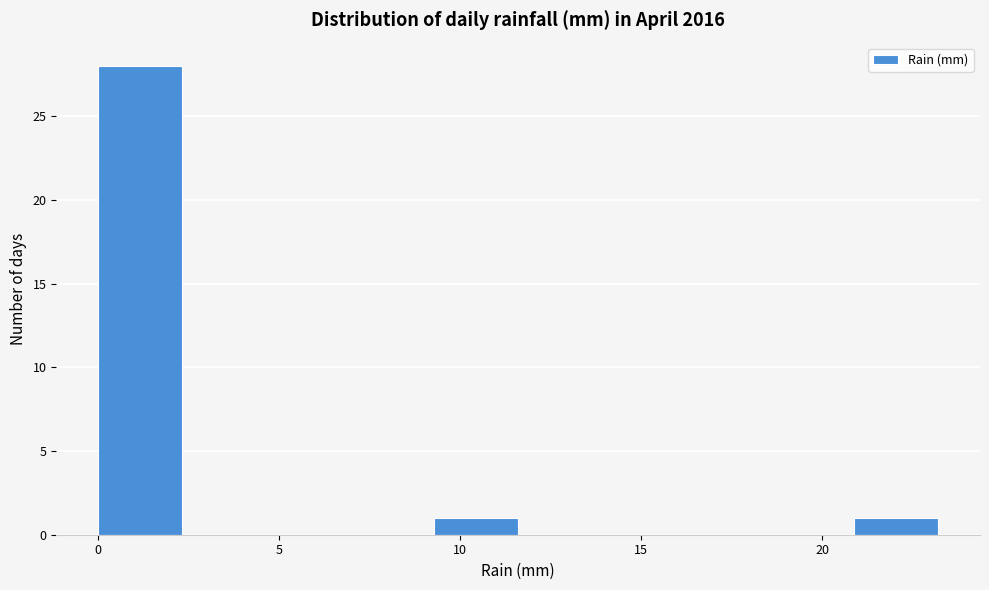

Reading left to right, transcribe this chart: for each bar, give the range it covers on the x-axis and its height. Neither the bar edges nor the heights are printed on the chart, so give them approximately, as read against the axes.

0.0 to 2.5: 28
2.5 to 4.5: 0
4.5 to 7.0: 0
7.0 to 9.5: 0
9.5 to 11.5: 1
11.5 to 14.0: 0
14.0 to 16.0: 0
16.0 to 18.5: 0
18.5 to 21.0: 0
21.0 to 23.0: 1